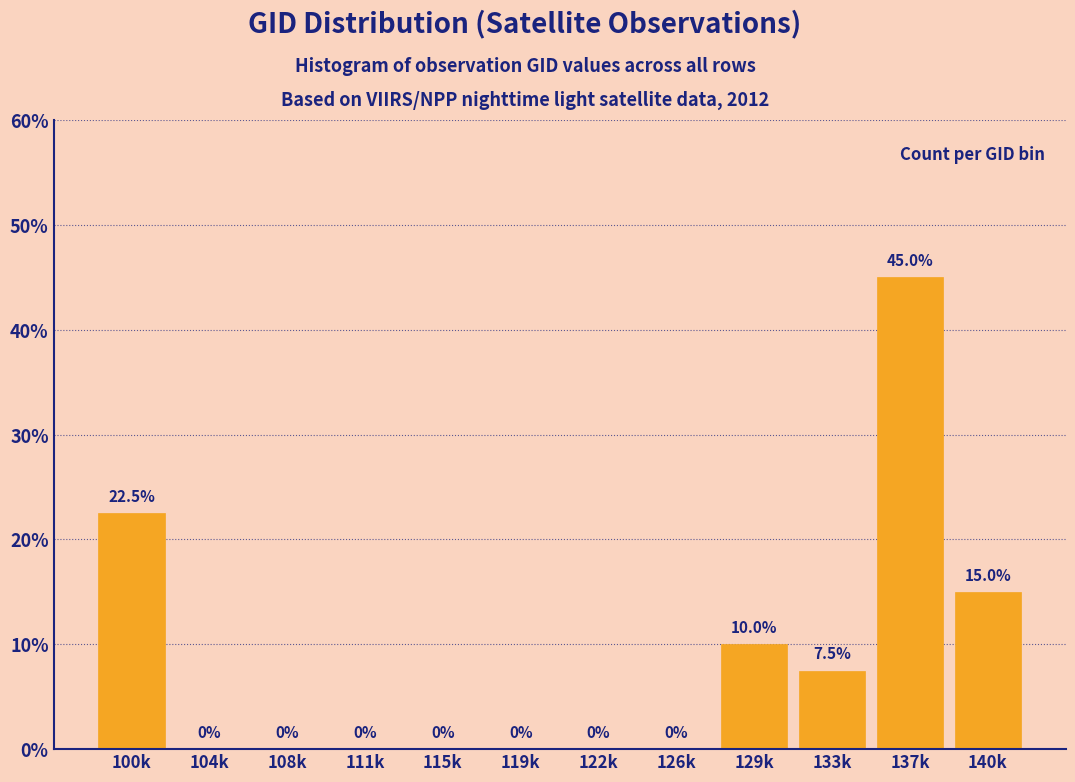

Reading right to left, transcribe all the data shown in this chart.

140k=15.0	137k=45.0	133k=7.5	129k=10.0	126k=0.0	122k=0.0	119k=0.0	115k=0.0	111k=0.0	108k=0.0	104k=0.0	100k=22.5